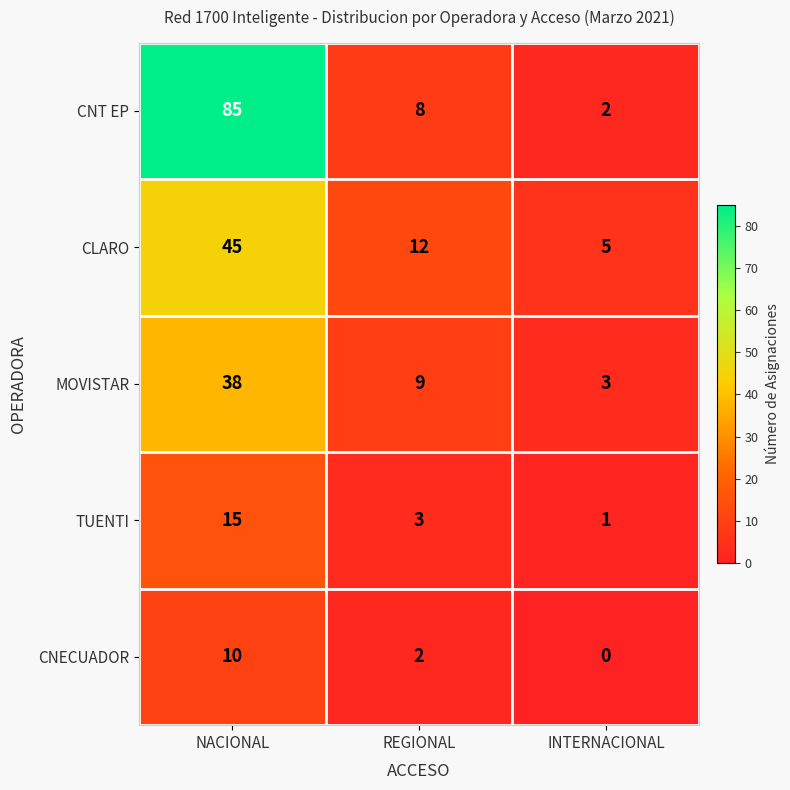

At how many categories does at least one series exceed 80?

1